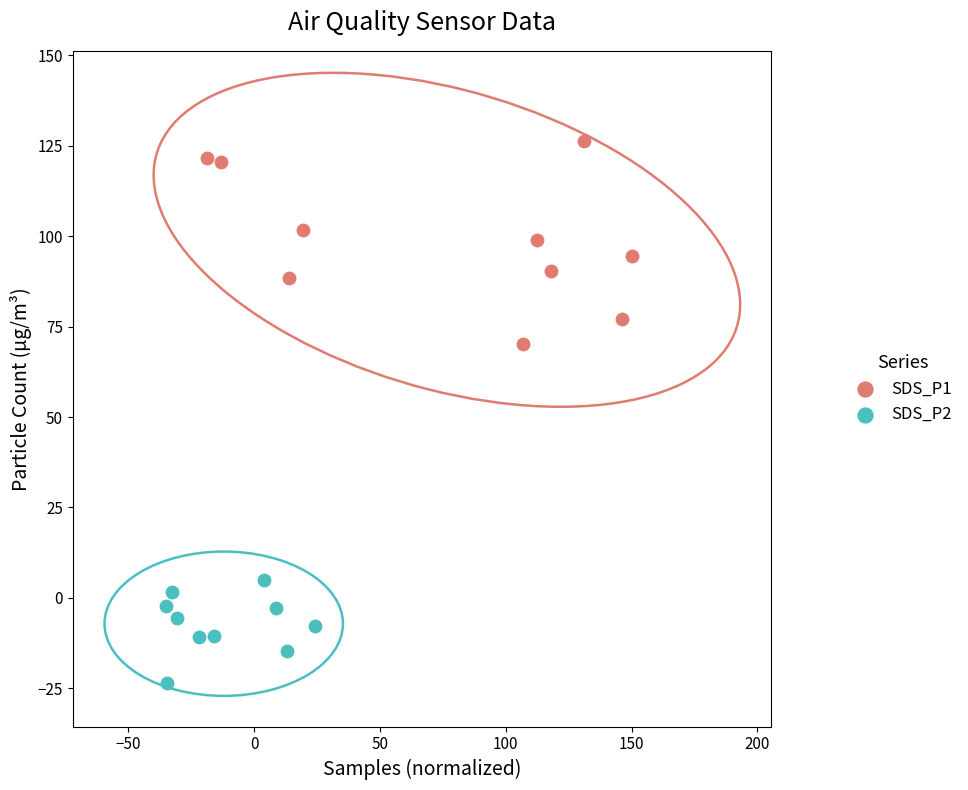

Which series reaches the minimum Y coordinate?

SDS_P2